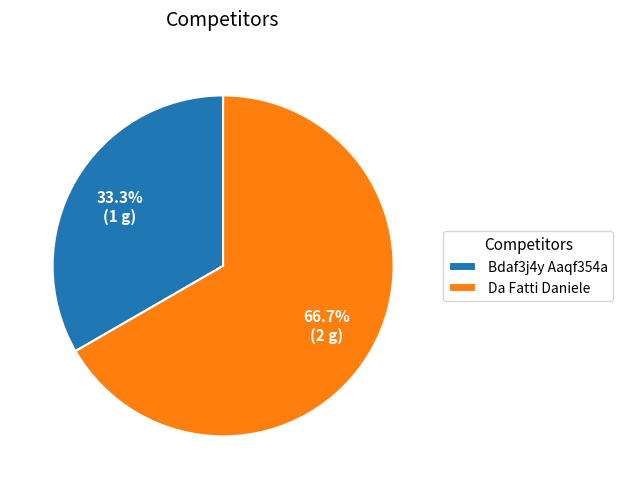

Count the number of slices in the pie.

2